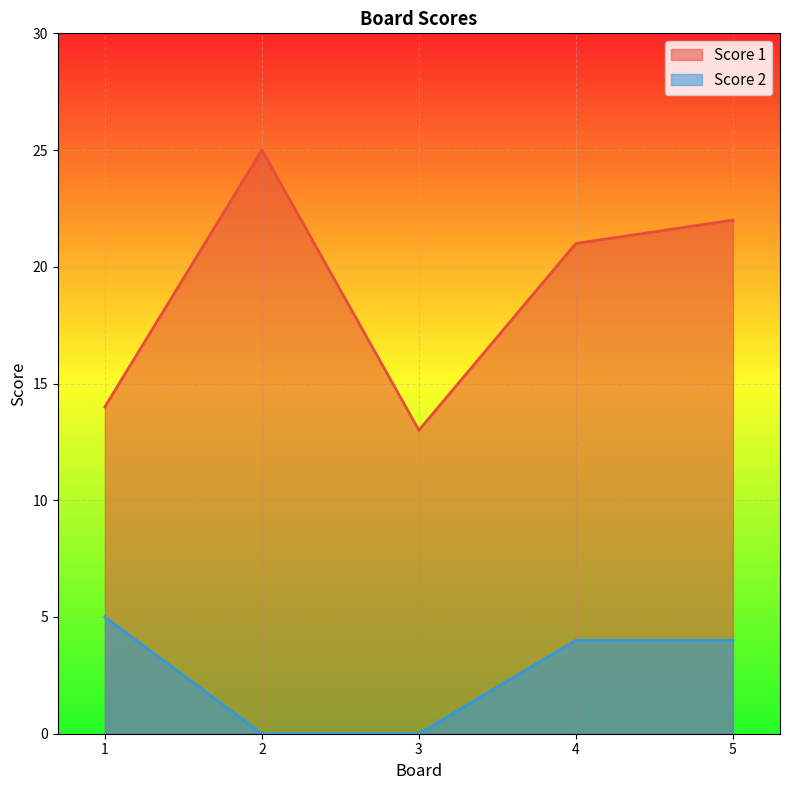

True or false: Score 2 and Score 1 cross at least once.

False